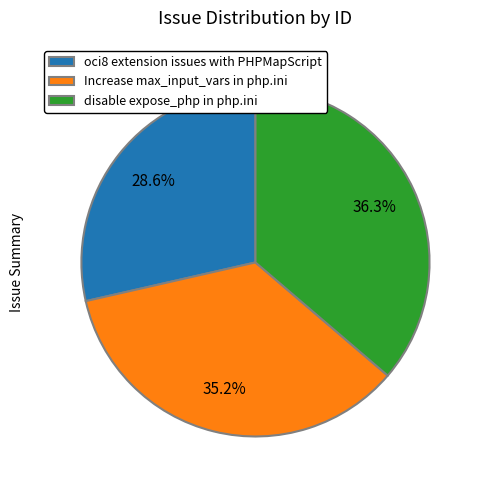

Approximately how many times larger is the value at Increase max_input_vars in php.ini compared to oci8 extension issues with PHPMapScript?

1.2